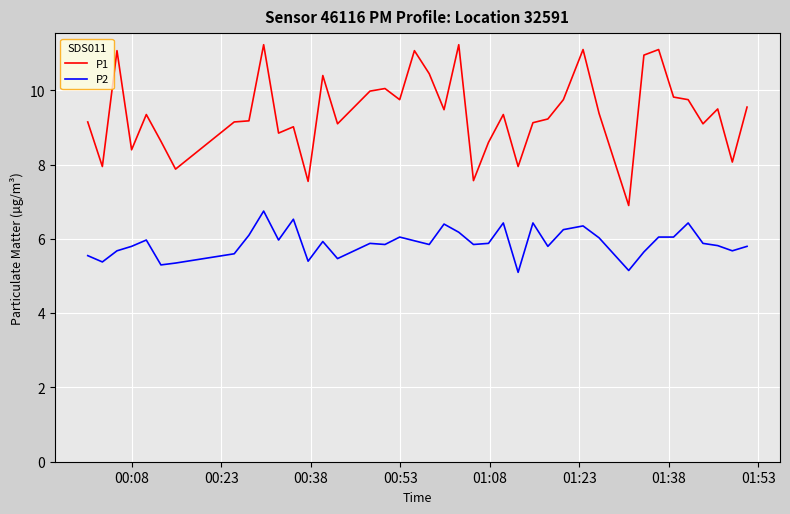

Rank the series by their maximum value, from lowest to highest.

P2, P1